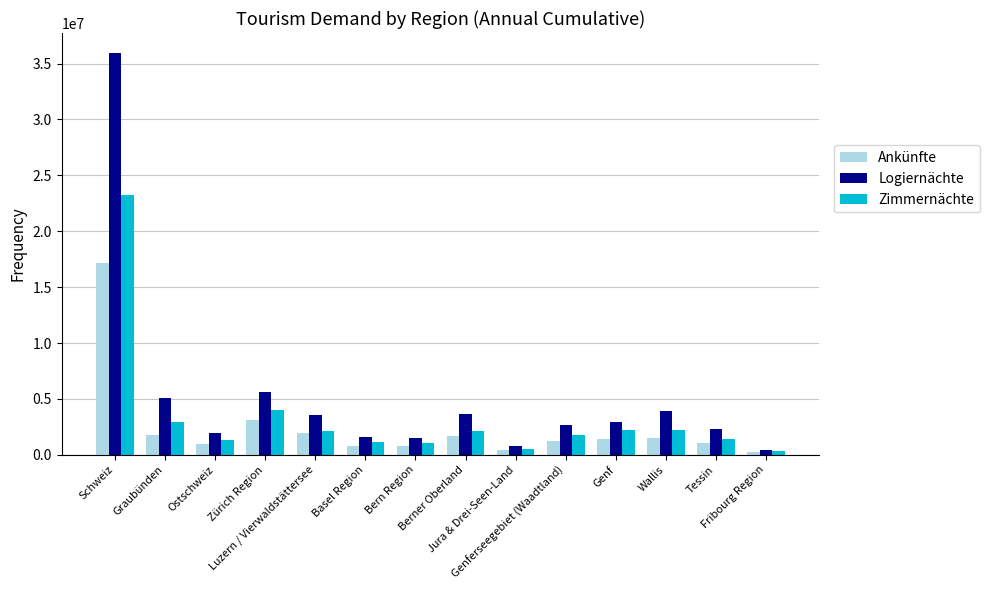

What is the difference between the maximum and minimum values in the Ankünfte series?

16872848